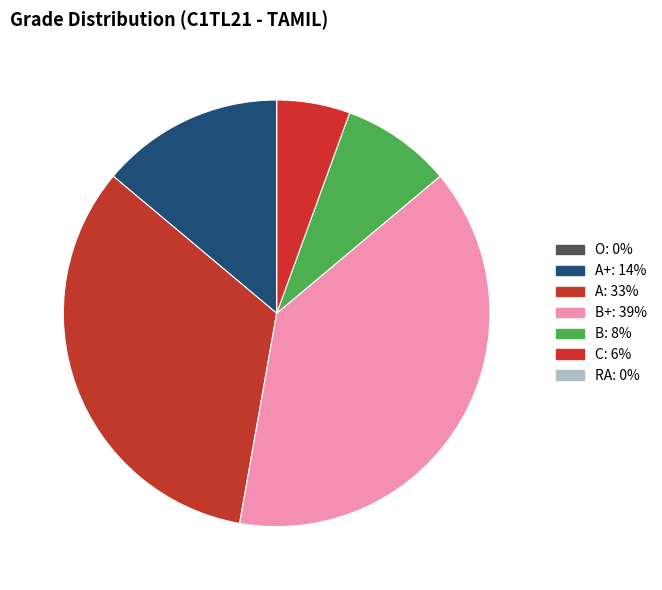

Between O and Other, which is larger?

O